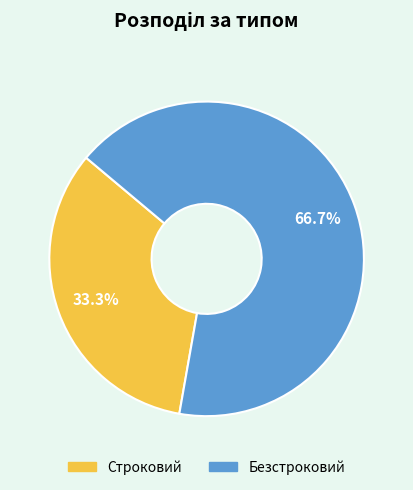

Which slice is the smallest?

Строковий